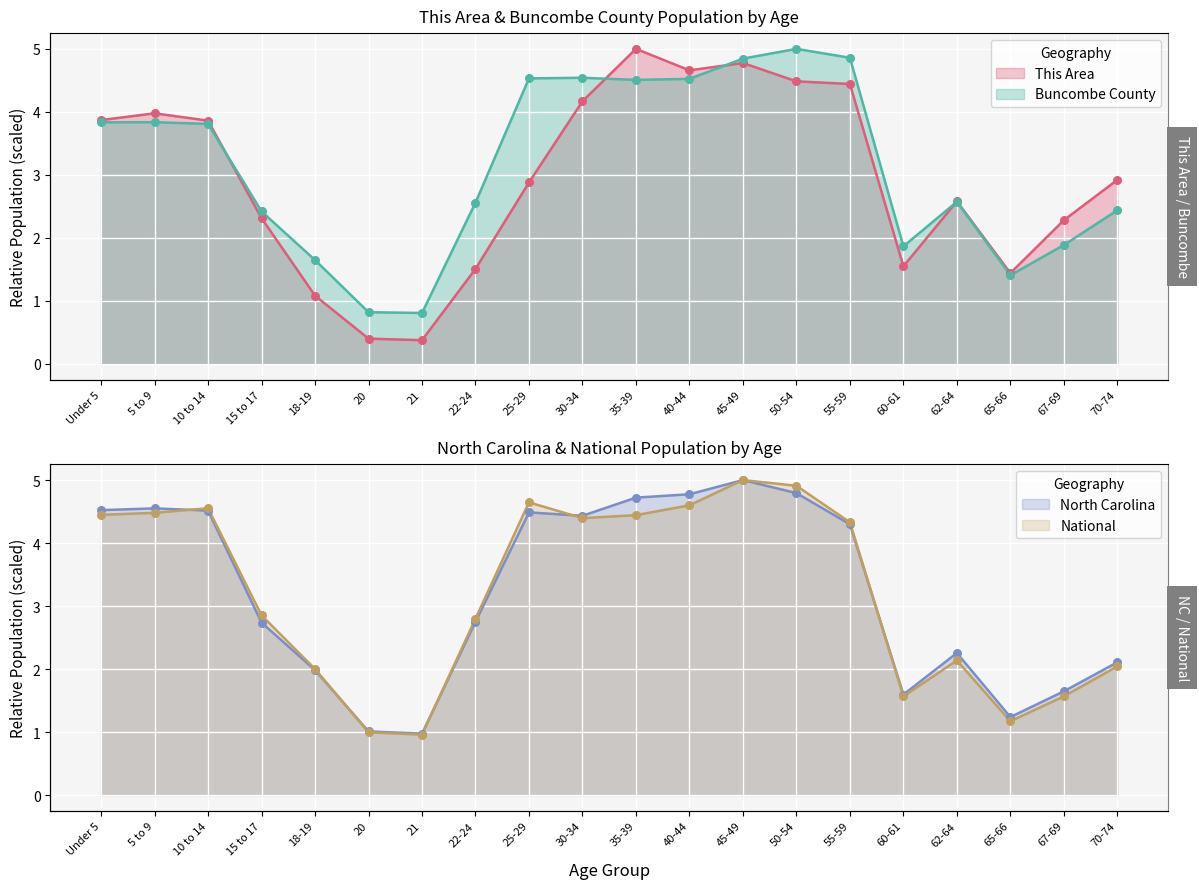

Which series has the largest total across all categories?

North Carolina